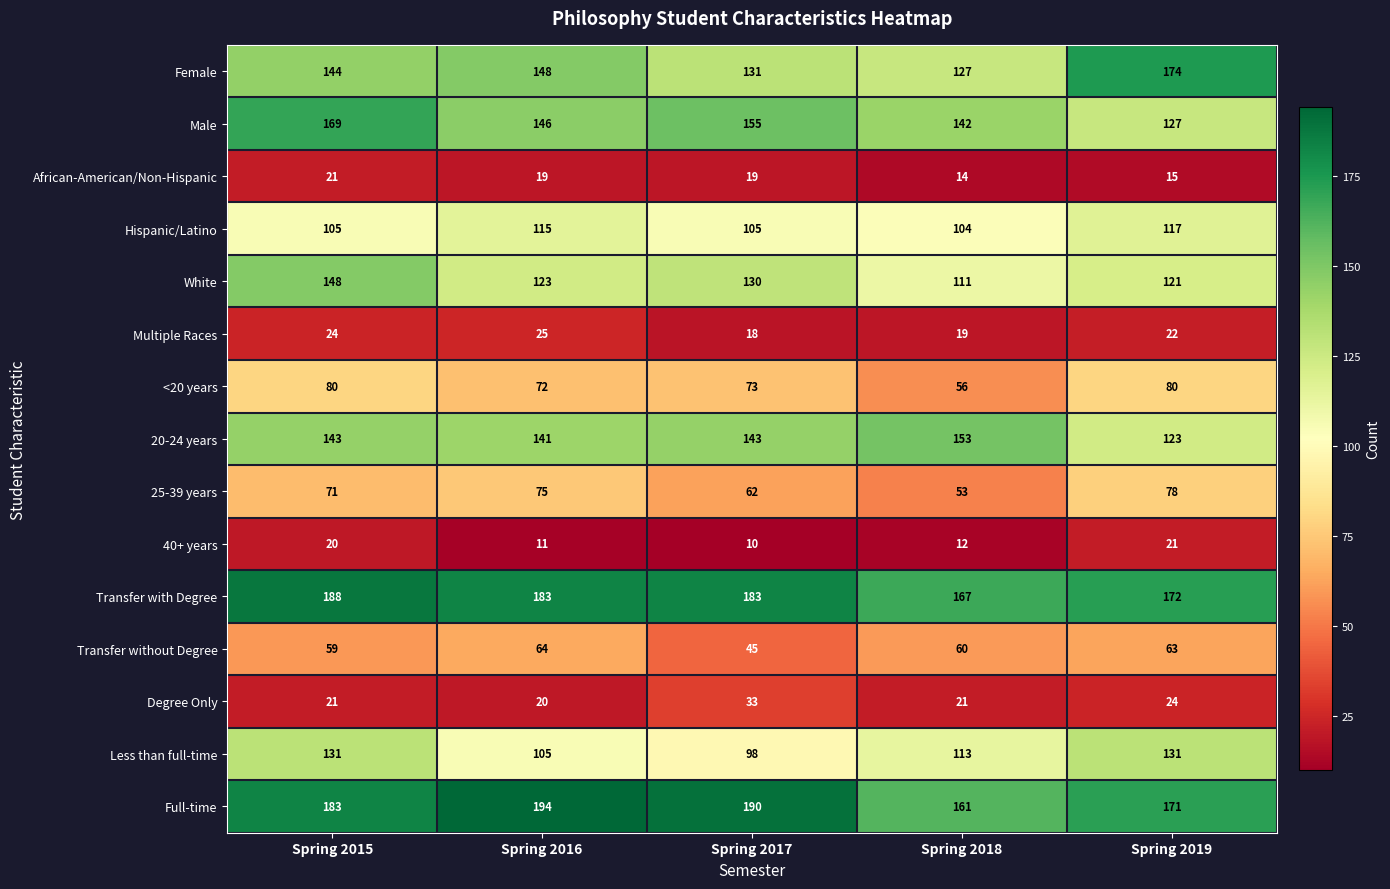

What is the difference between the maximum and minimum values in the White series?

37